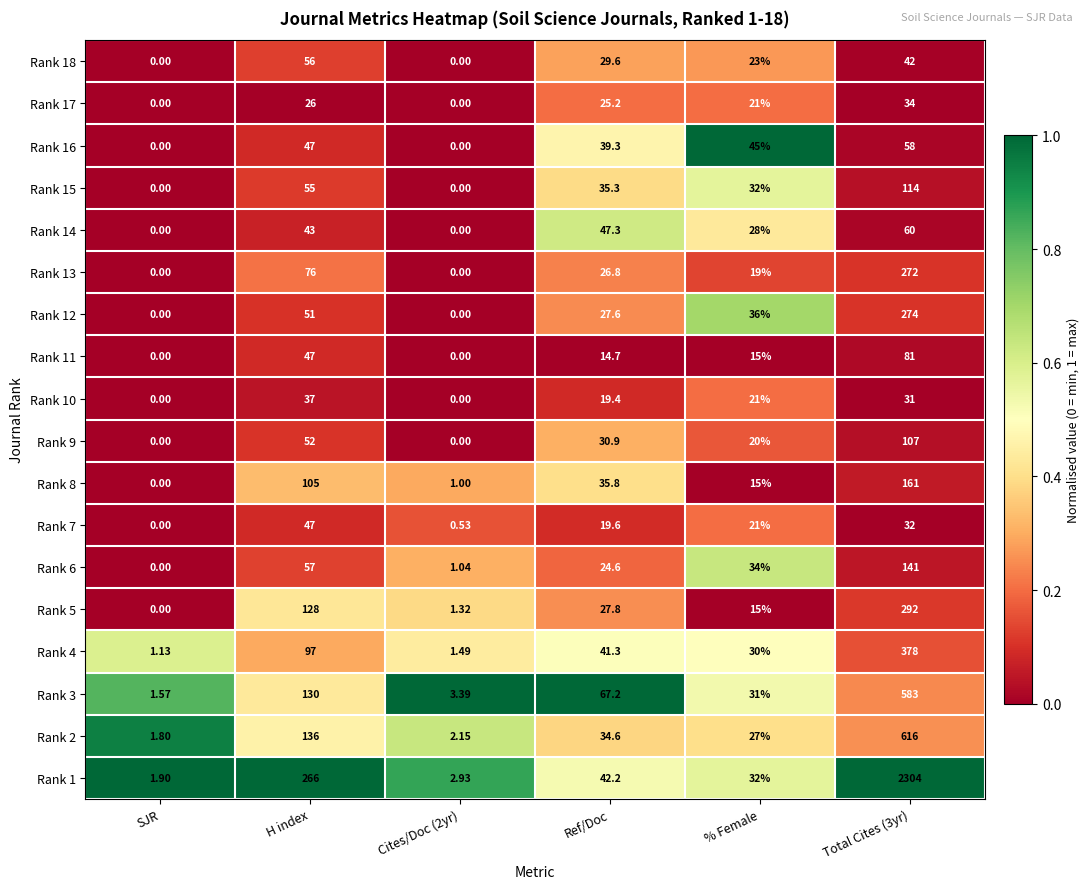

Which series has the largest total across all categories?

Rank 1